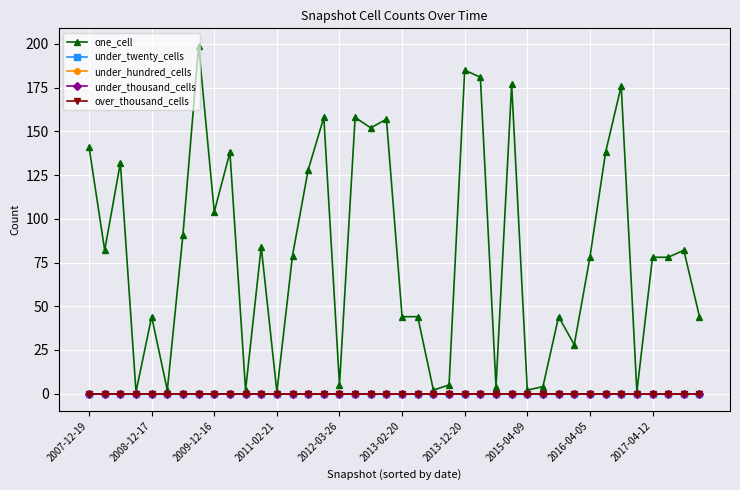

Is this an area chart (filled region under the line)?

No